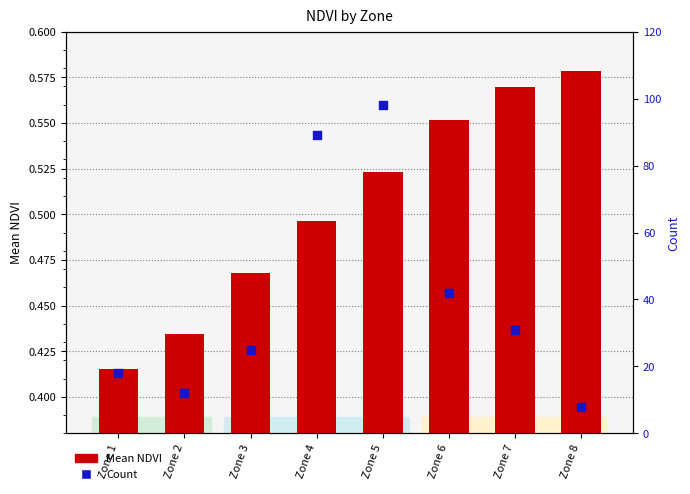

Which series has the largest total across all categories?

Count